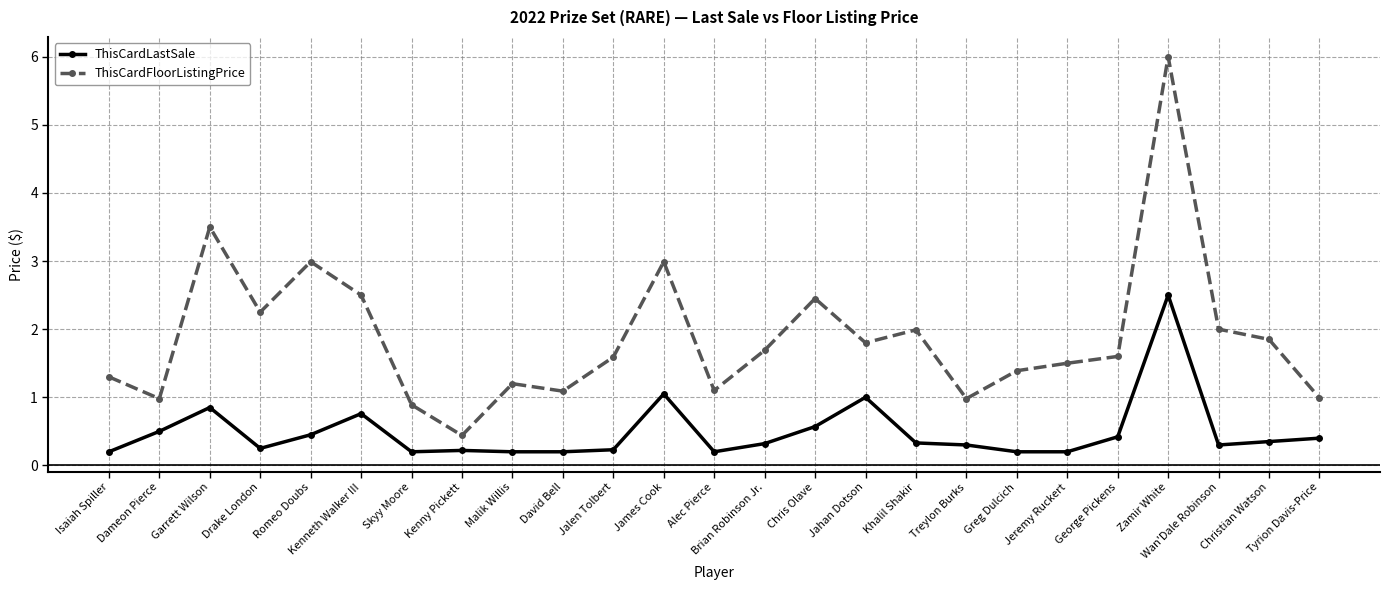

What is the sum of the ThisCardLastSale values at Khalil Shakir and Skyy Moore?

0.5